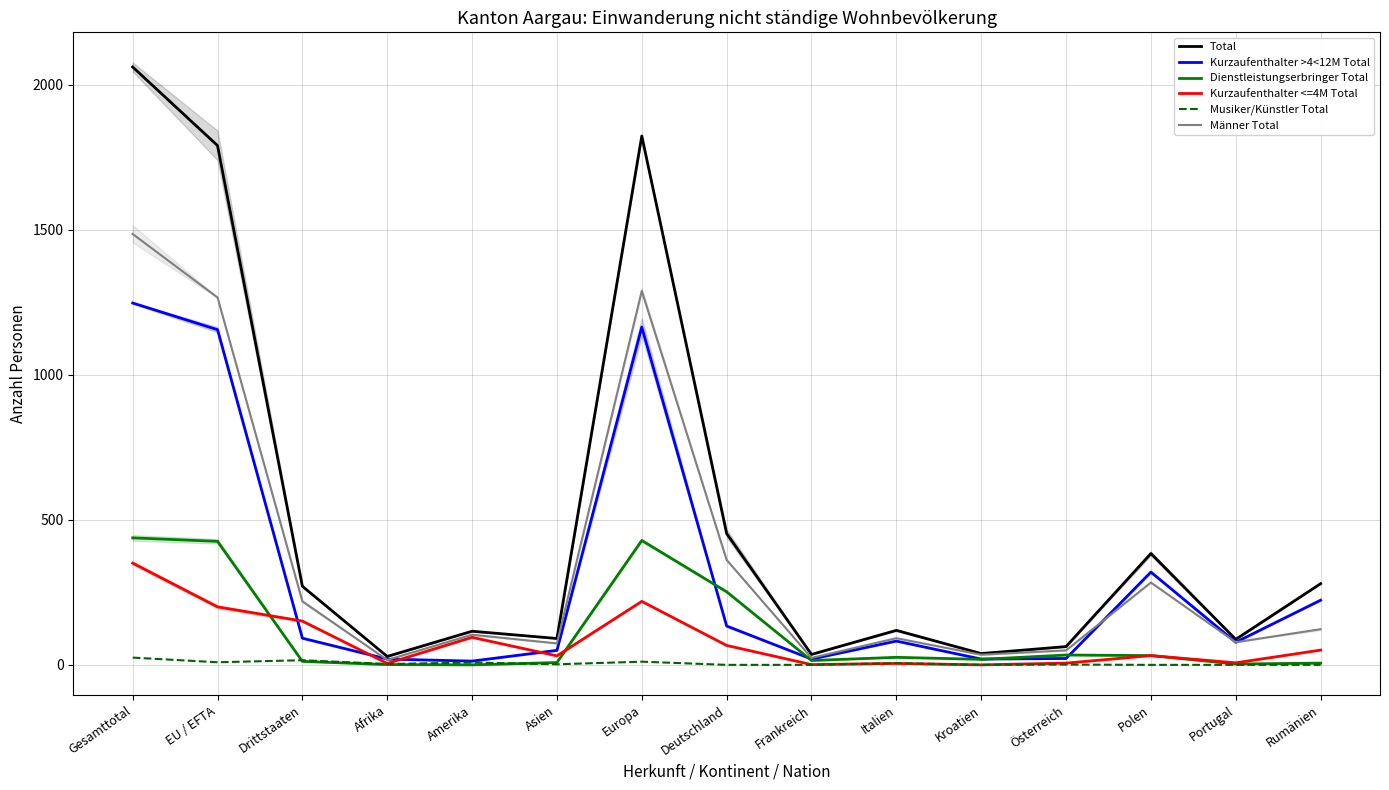

How many categories are shown in the chart?

15